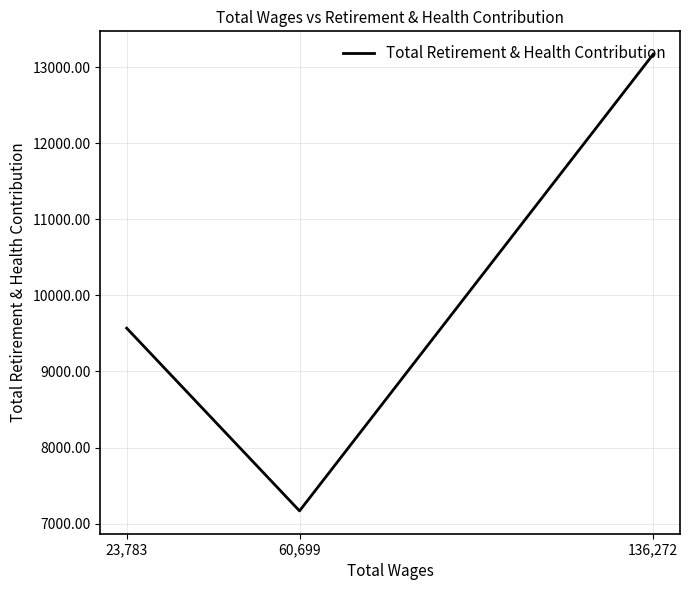

What is the label of the 2nd point from the left?

60,699